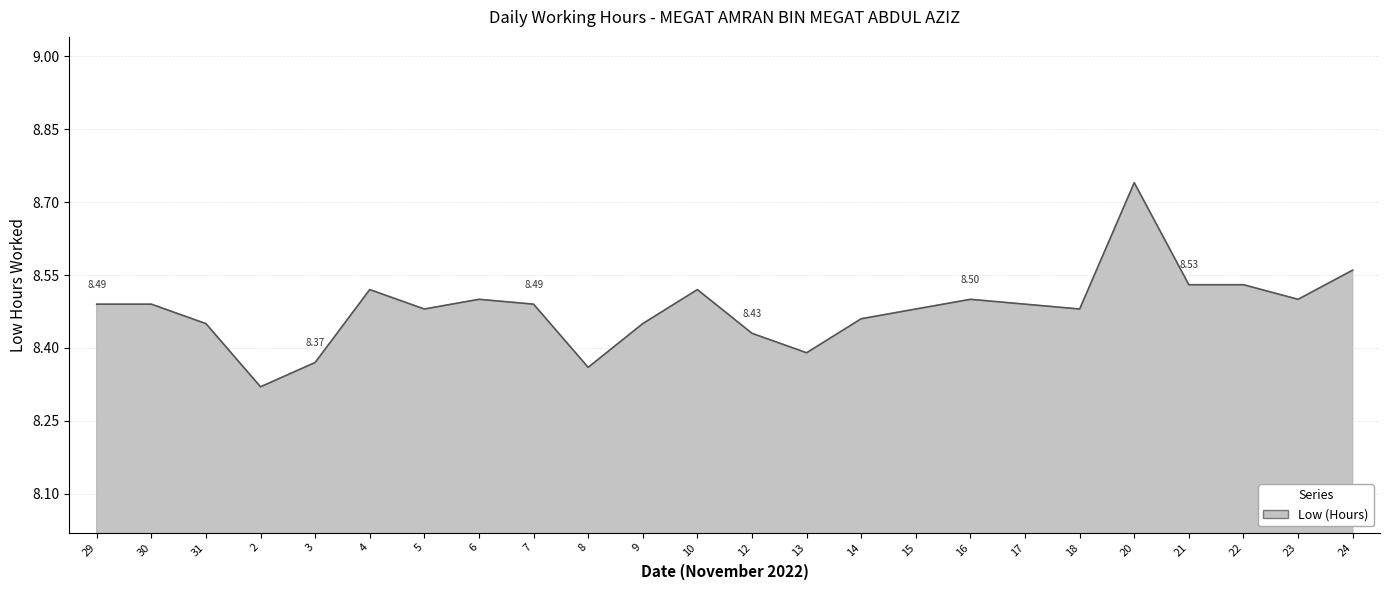

What is the difference between the values at 20 and 15?

0.3